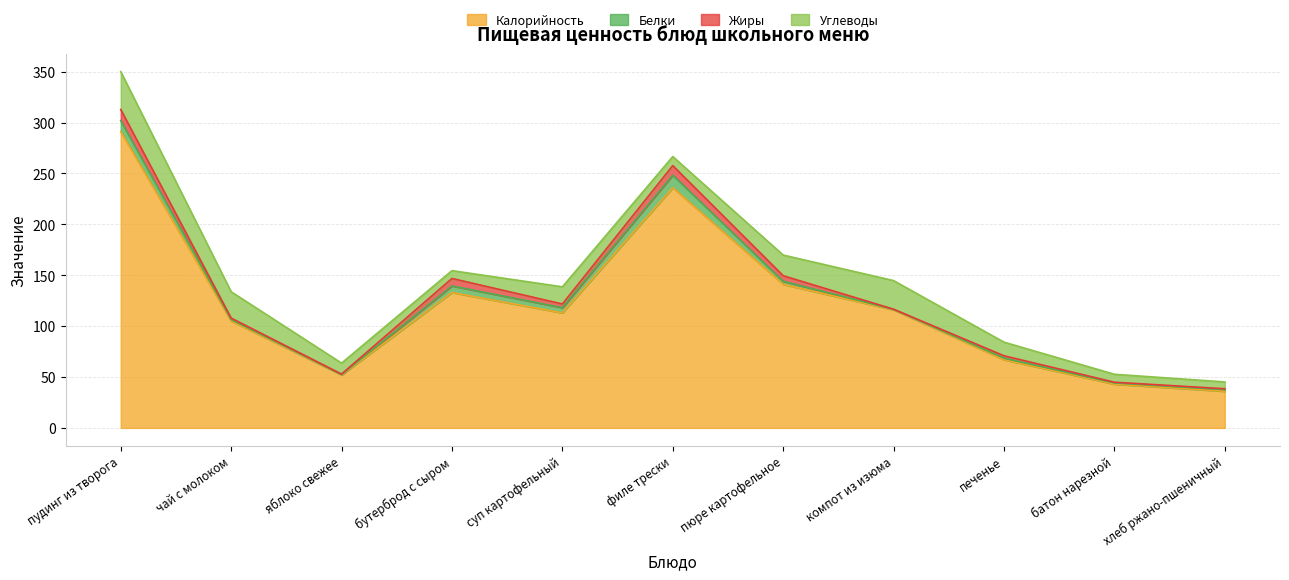

How many values in the Калорийность series are below 113?

5